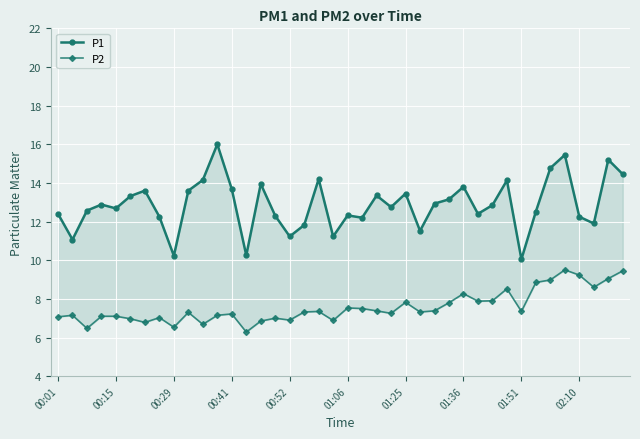

Where is P1 nearest to the value 13?

26